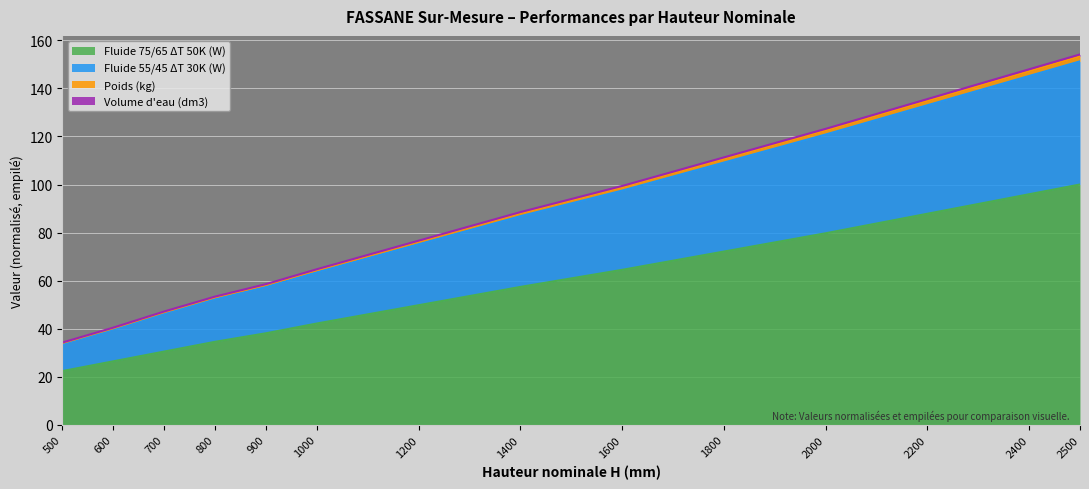

What are all the series names shown in the legend?

Fluide 75/65 ΔT 50K (W), Fluide 55/45 ΔT 30K (W), Poids (kg), Volume d'eau (dm3)